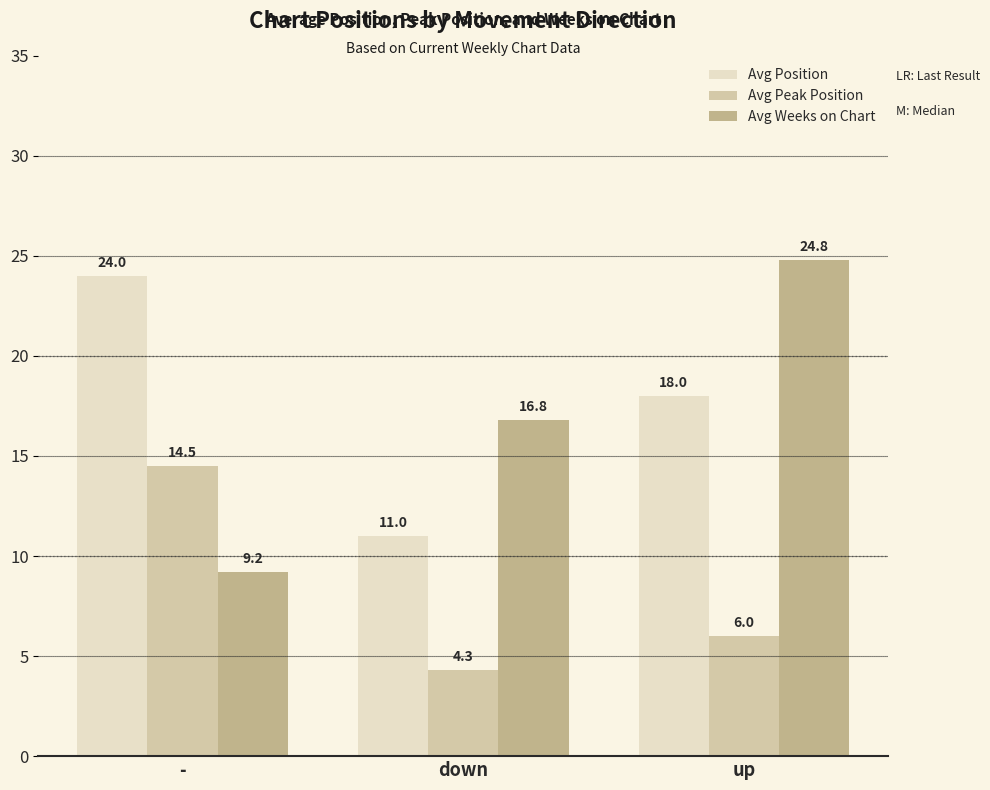

The Avg Weeks on Chart series shows 12.1 at up. True or false?

False